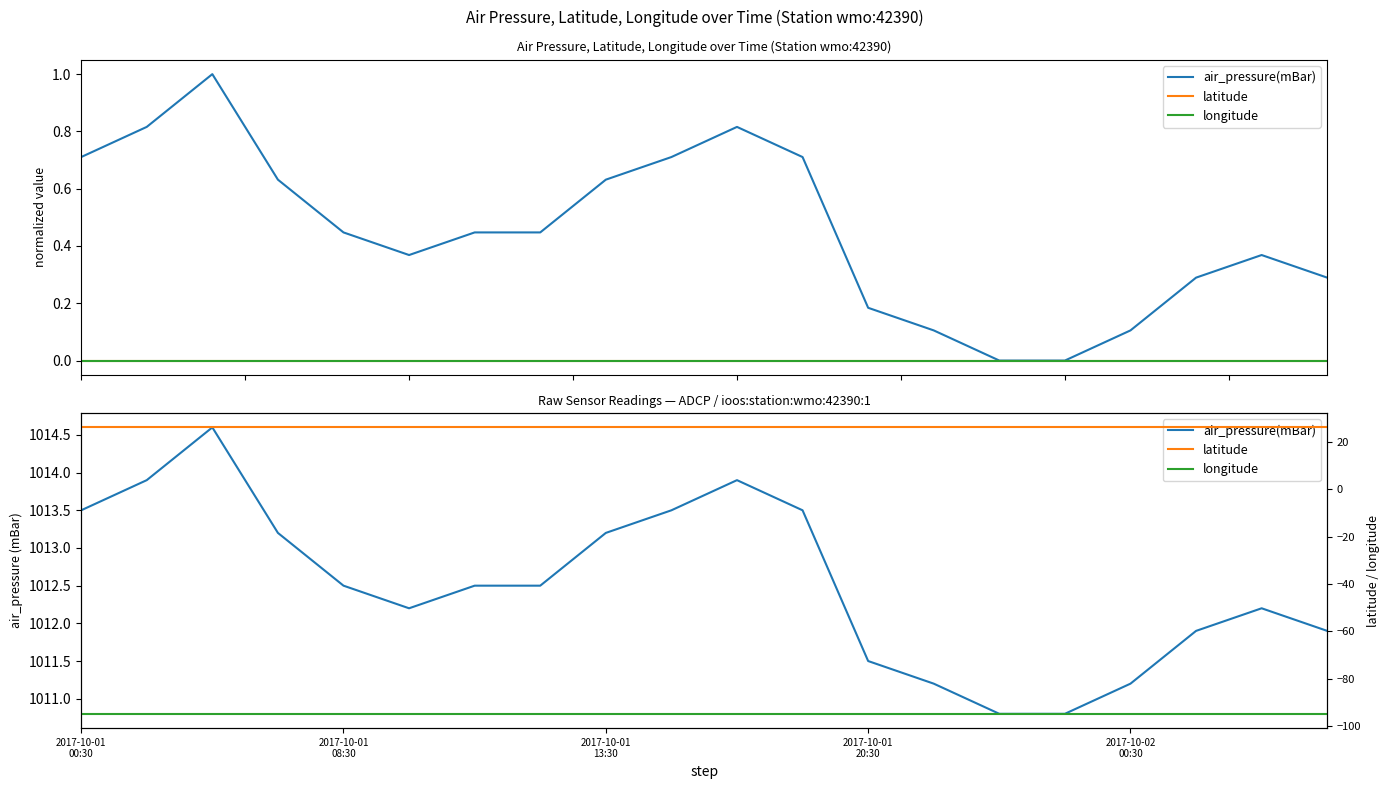

What is the sum of the air_pressure(mBar) values at 18 and 2017-10-01
08:30?

2026.1